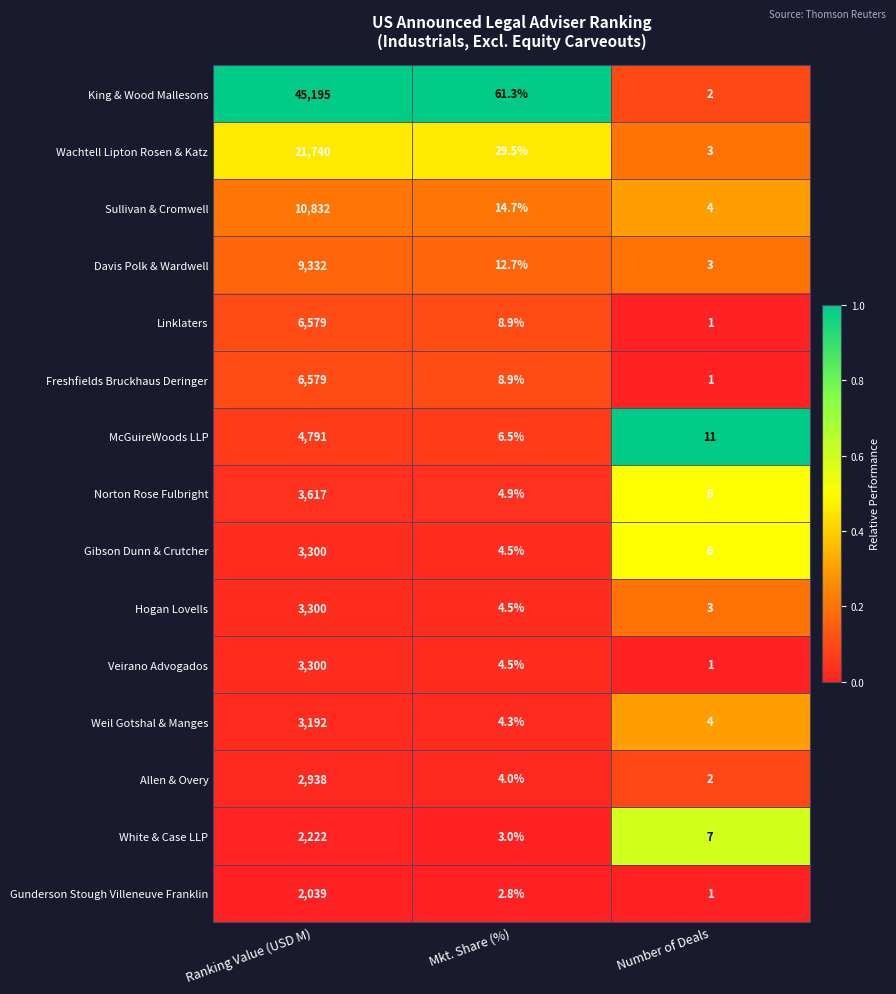

At which label does King & Wood Mallesons reach its peak?

Ranking Value (USD M)